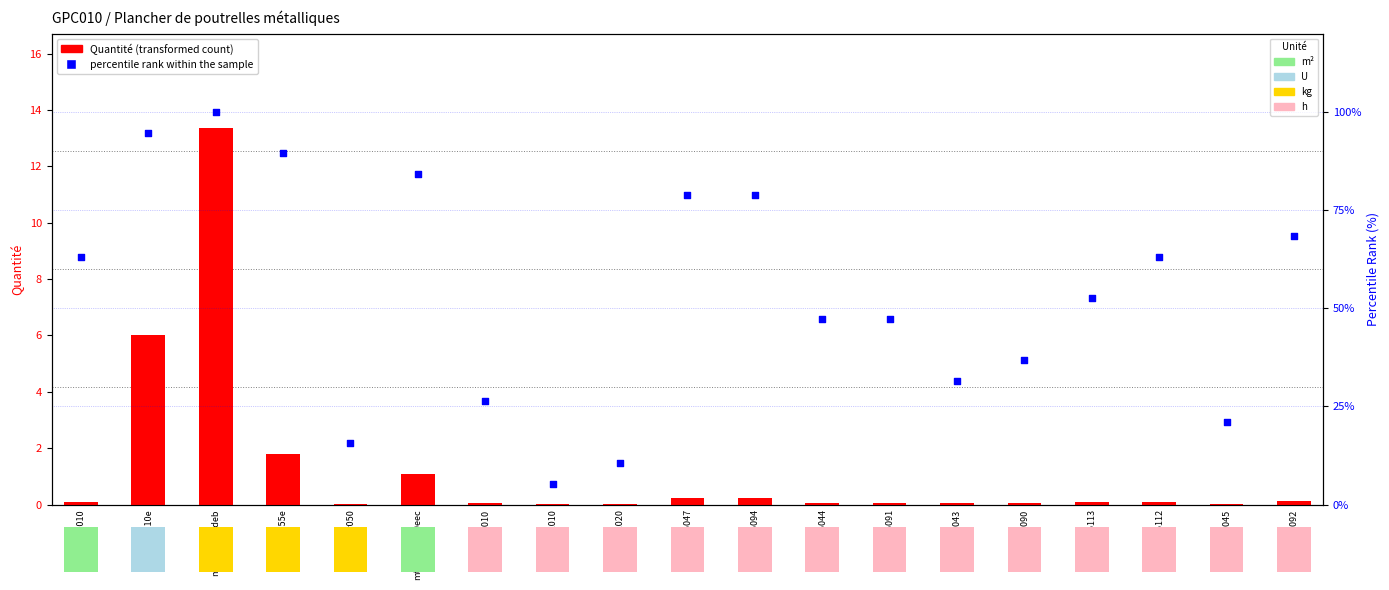

At which category is the sum across all series the highest?

mt07ala010deb